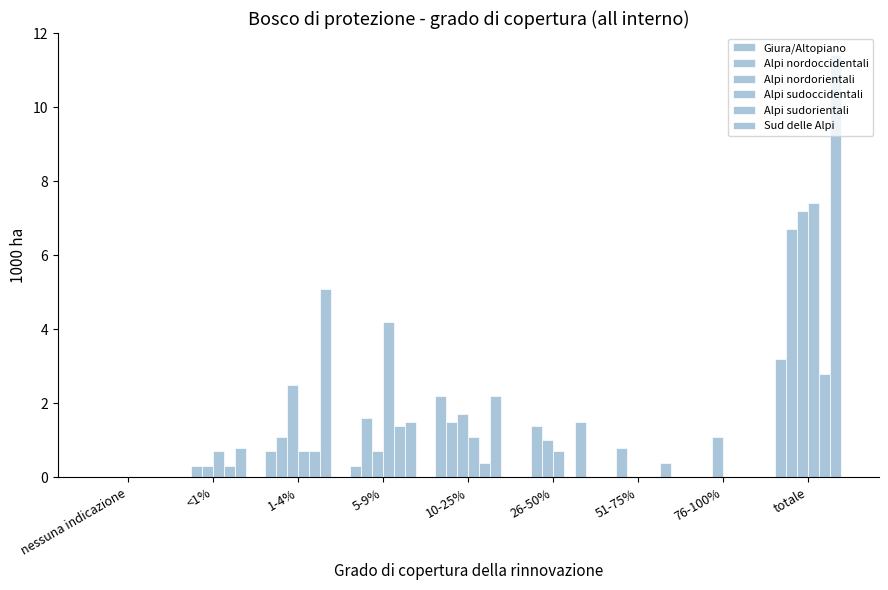

Count the number of categories in the chart.

9